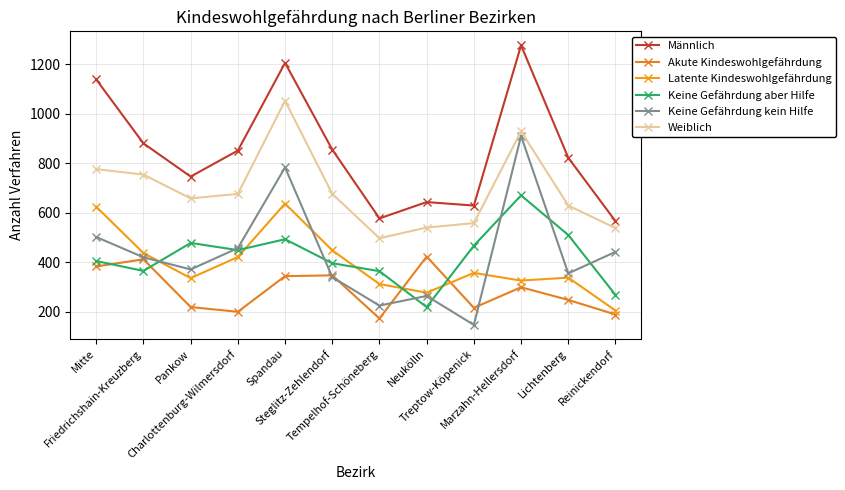

Reading left to right, transcribe all the data shown in this chart.

Männlich: Mitte=1138	Friedrichshain-Kreuzberg=880	Pankow=746	Charlottenburg-Wilmersdorf=851	Spandau=1205	Steglitz-Zehlendorf=855	Tempelhof-Schöneberg=577	Neukölln=643	Treptow-Köpenick=629	Marzahn-Hellersdorf=1276	Lichtenberg=822	Reinickendorf=566
Akute Kindeswohlgefährdung: Mitte=383	Friedrichshain-Kreuzberg=412	Pankow=219	Charlottenburg-Wilmersdorf=200	Spandau=344	Steglitz-Zehlendorf=347	Tempelhof-Schöneberg=173	Neukölln=423	Treptow-Köpenick=216	Marzahn-Hellersdorf=299	Lichtenberg=248	Reinickendorf=189
Latente Kindeswohlgefährdung: Mitte=624	Friedrichshain-Kreuzberg=437	Pankow=336	Charlottenburg-Wilmersdorf=421	Spandau=637	Steglitz-Zehlendorf=448	Tempelhof-Schöneberg=312	Neukölln=277	Treptow-Köpenick=357	Marzahn-Hellersdorf=326	Lichtenberg=338	Reinickendorf=205
Keine Gefährdung aber Hilfe: Mitte=405	Friedrichshain-Kreuzberg=365	Pankow=478	Charlottenburg-Wilmersdorf=449	Spandau=493	Steglitz-Zehlendorf=396	Tempelhof-Schöneberg=364	Neukölln=219	Treptow-Köpenick=467	Marzahn-Hellersdorf=670	Lichtenberg=510	Reinickendorf=268
Keine Gefährdung kein Hilfe: Mitte=502	Friedrichshain-Kreuzberg=420	Pankow=371	Charlottenburg-Wilmersdorf=457	Spandau=783	Steglitz-Zehlendorf=340	Tempelhof-Schöneberg=225	Neukölln=264	Treptow-Köpenick=147	Marzahn-Hellersdorf=910	Lichtenberg=355	Reinickendorf=442
Weiblich: Mitte=776	Friedrichshain-Kreuzberg=754	Pankow=658	Charlottenburg-Wilmersdorf=676	Spandau=1052	Steglitz-Zehlendorf=676	Tempelhof-Schöneberg=497	Neukölln=540	Treptow-Köpenick=558	Marzahn-Hellersdorf=929	Lichtenberg=629	Reinickendorf=538